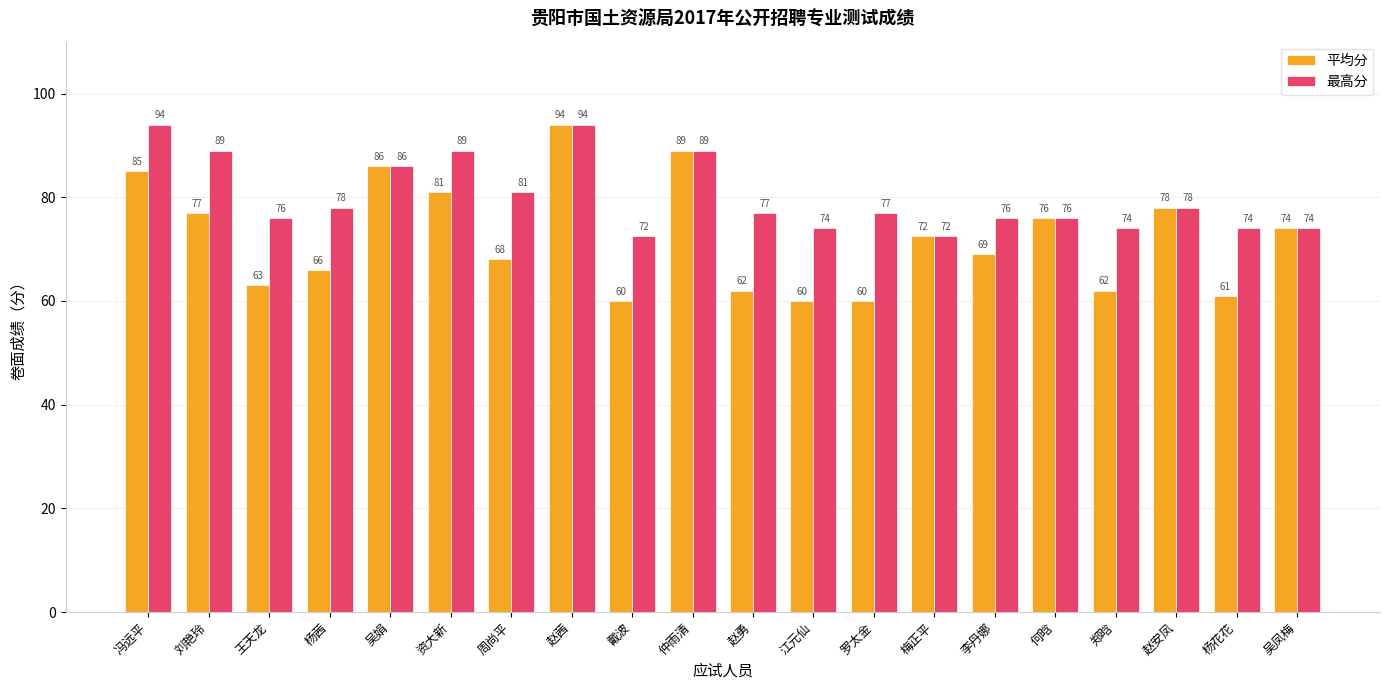

What position from the right is 刘艳玲?

19